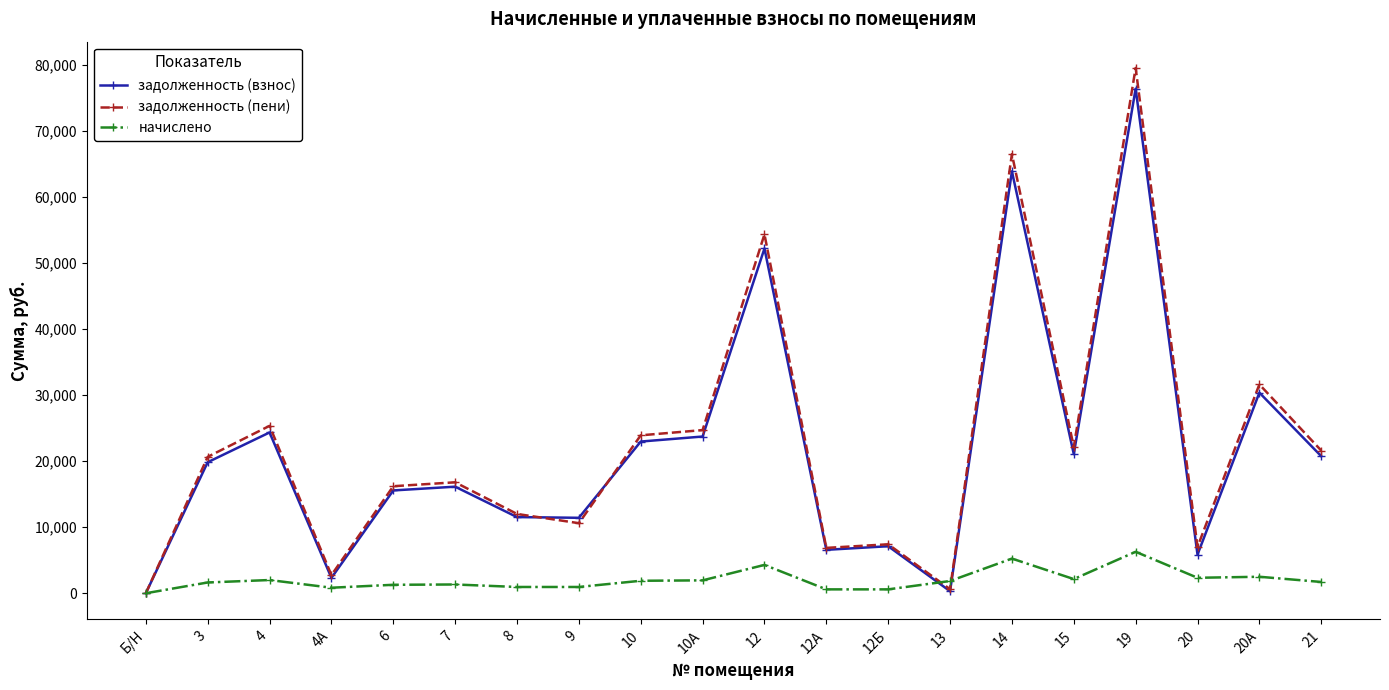

The value of задолженность (пени) at 12Б is 7414.2. True or false?

True